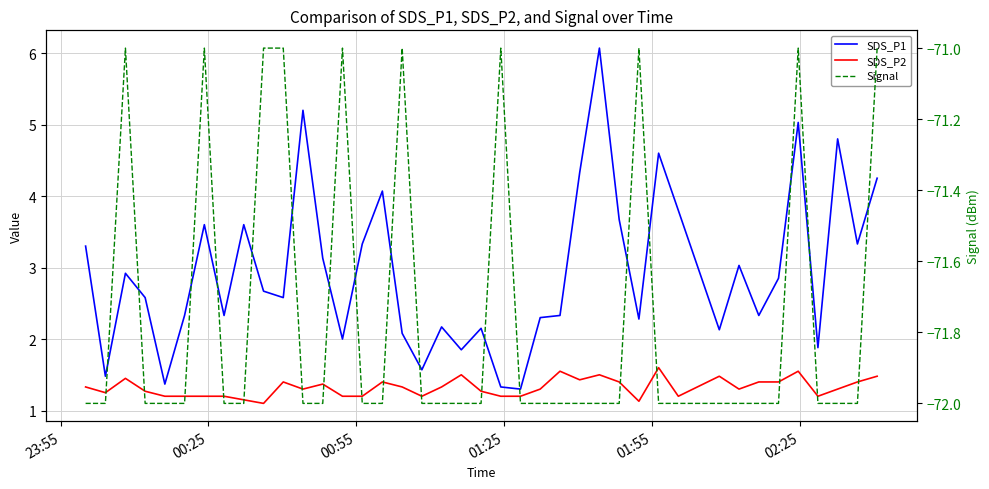

List the series in order of their peak value, highest first.

SDS_P1, SDS_P2, Signal